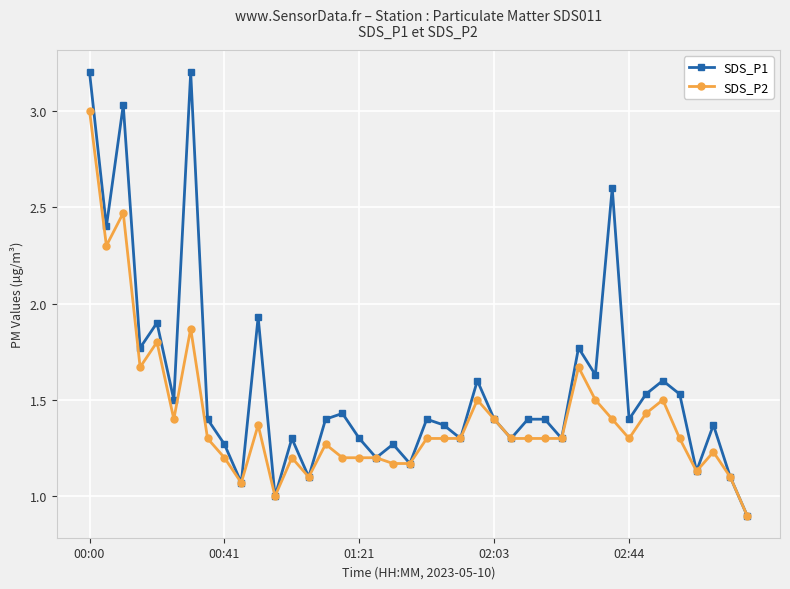

Rank the series by their maximum value, from highest to lowest.

SDS_P1, SDS_P2